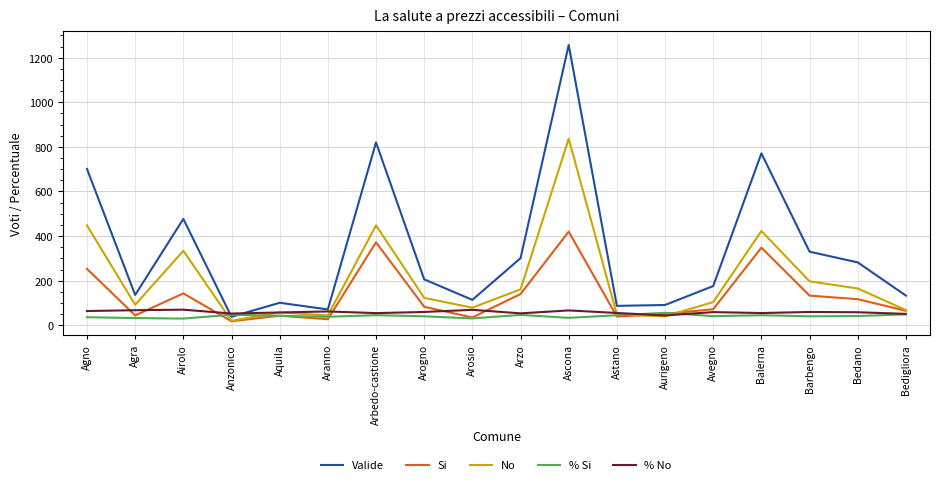

Rank the series by their maximum value, from lowest to highest.

% Si, % No, Si, No, Valide